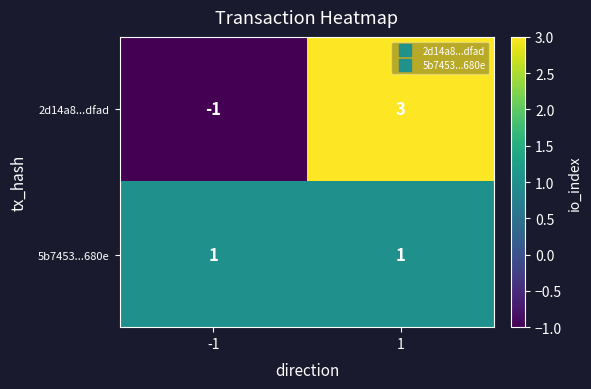

Reading left to right, list all the values displayed in this chart.

2d14a8...dfad: -1	3
5b7453...680e: 1	1